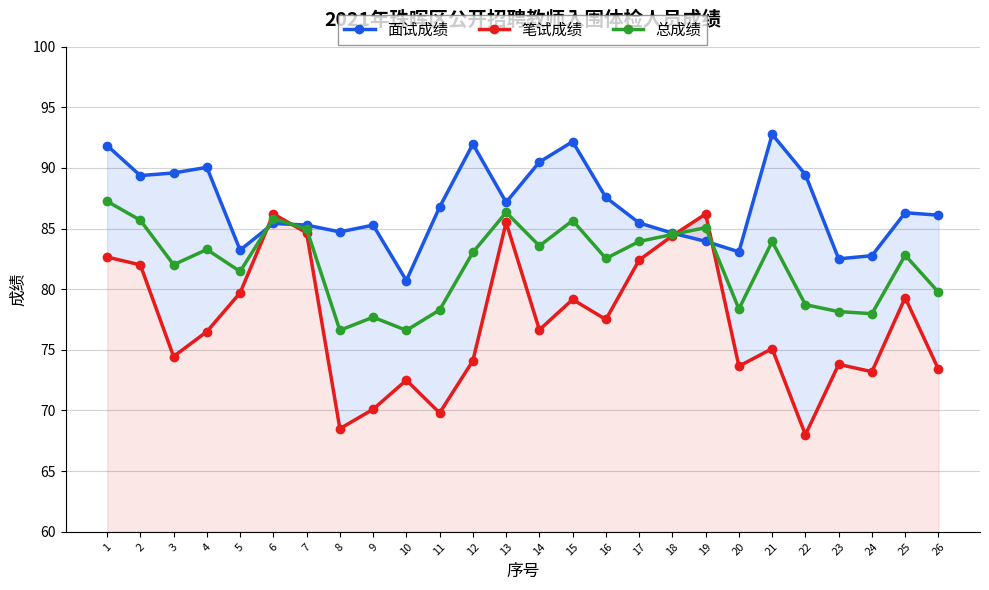

Where is the first local minimum for 笔试成绩?

3